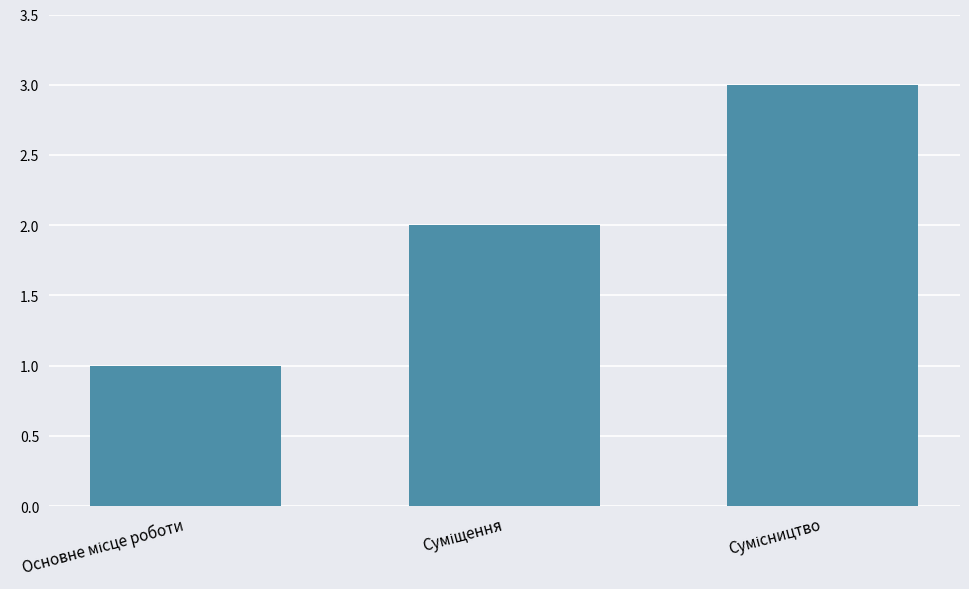

What is the maximum value shown in the chart?

3